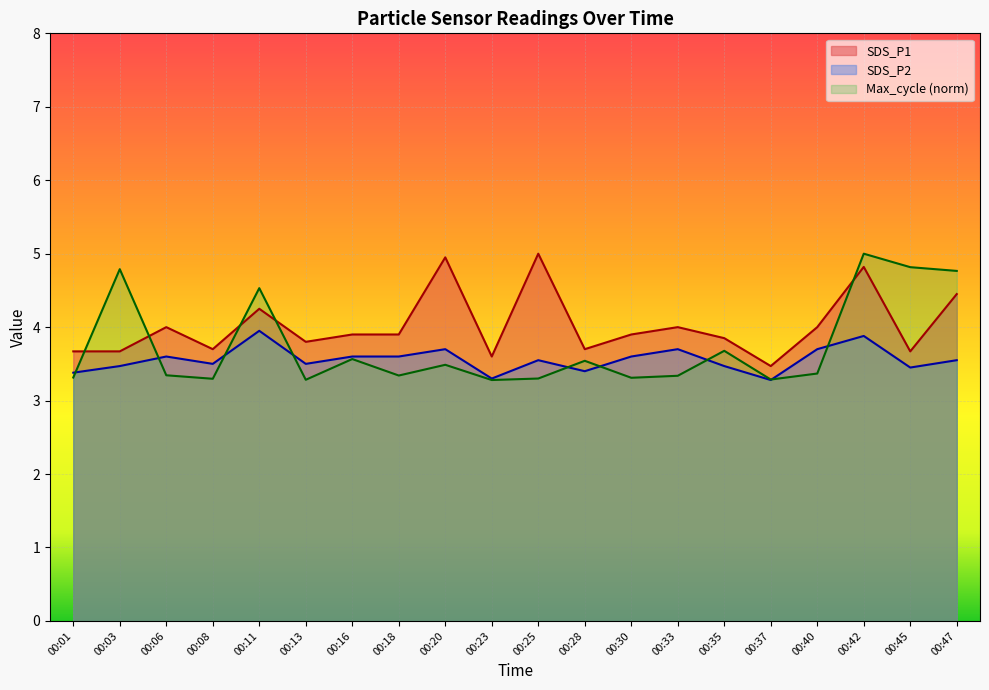

Which series has the largest range (max minus min)?

Max_cycle (norm)